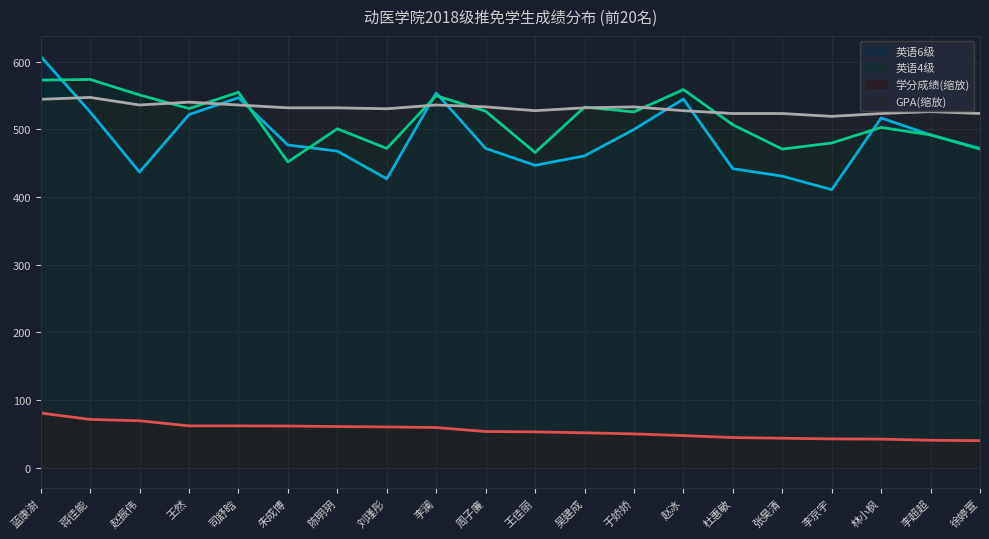

What is the label of the 15th point from the right?

朱成博